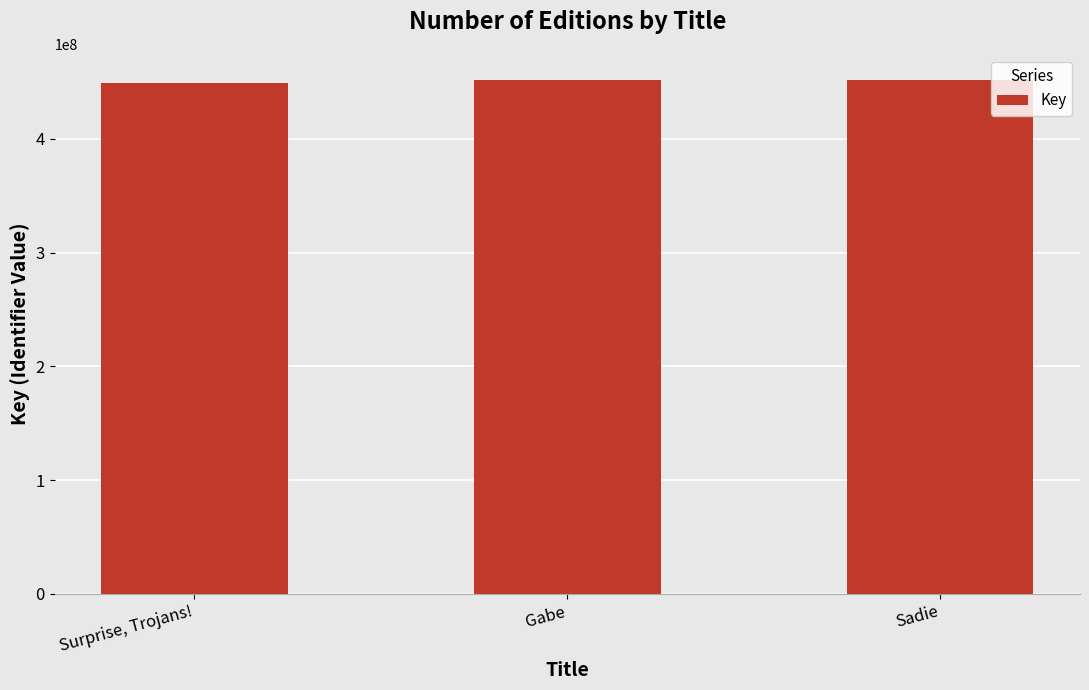

What is the sum of the values at Sadie and Surprise, Trojans!?

901459044